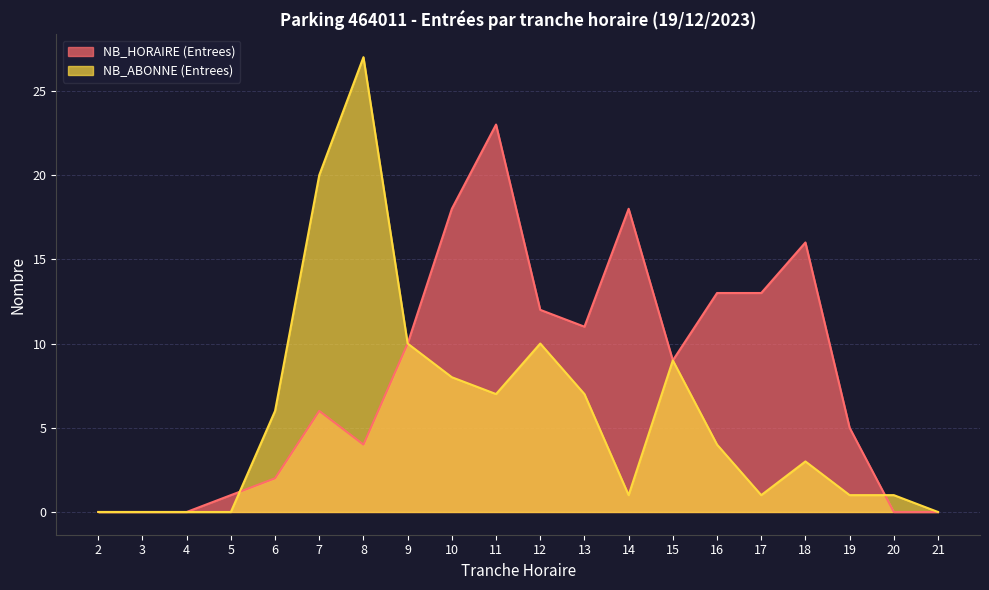

What is the difference between the second highest and minimum values in the NB_HORAIRE (Entrees) series?

18